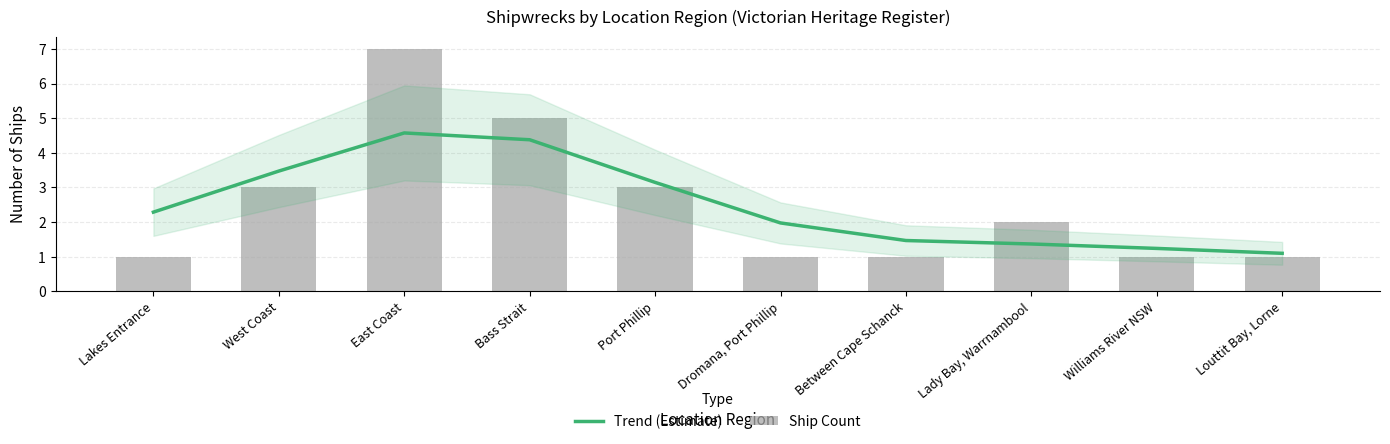

What is the value of the Trend (Estimate) bar at the 1st from the left?

2.3